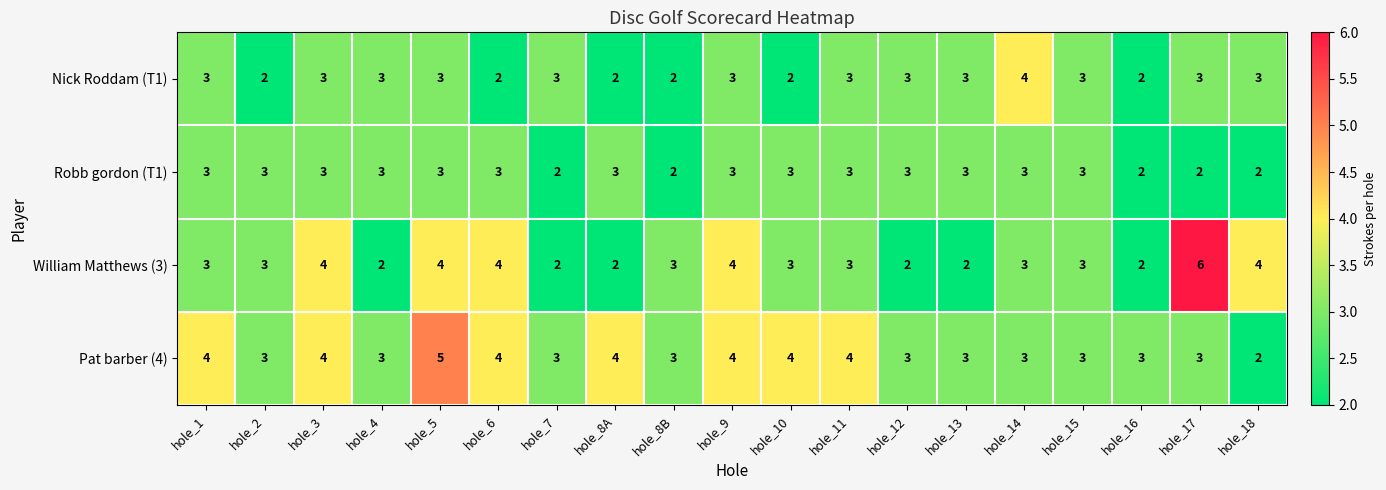

What is the maximum value for Robb gordon (T1)?

3